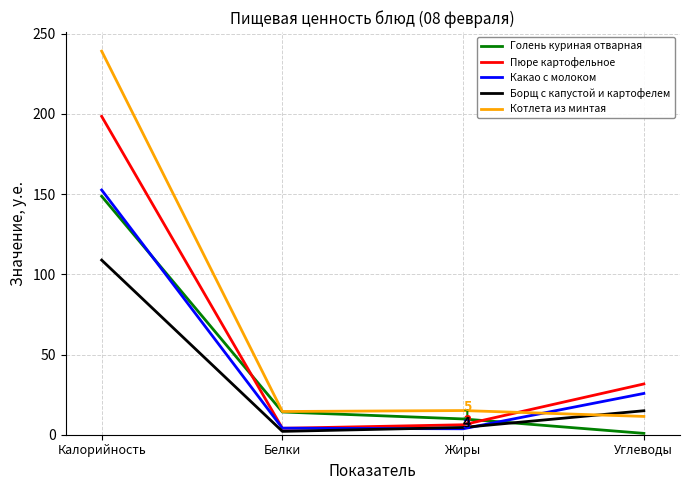

How many lines are shown in the chart?

5